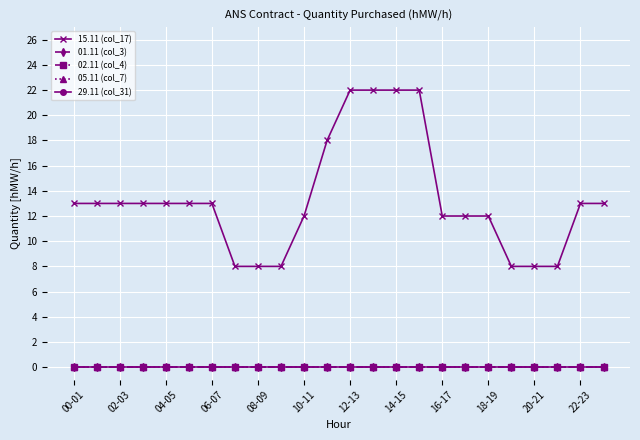

Which category has the lowest value in the 29.11 (col_31) series?

00-01